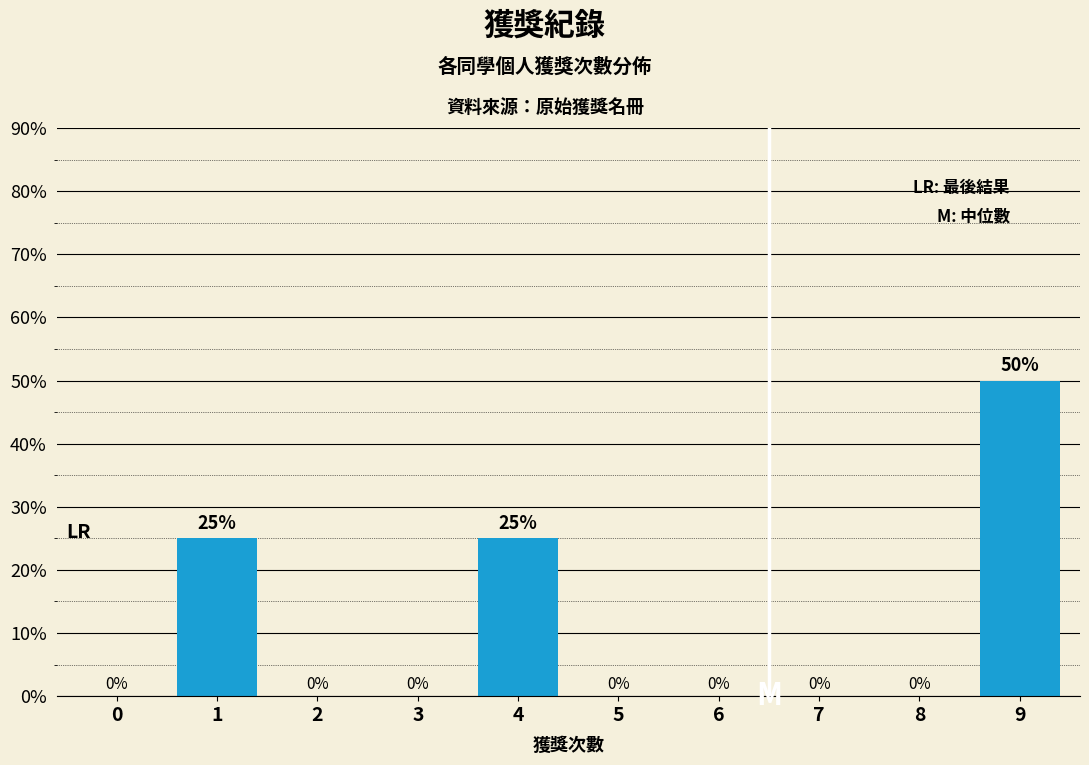

Reading left to right, list all the values displayed in this chart.

0=0	1=25	2=0	3=0	4=25	5=0	6=0	7=0	8=0	9=50